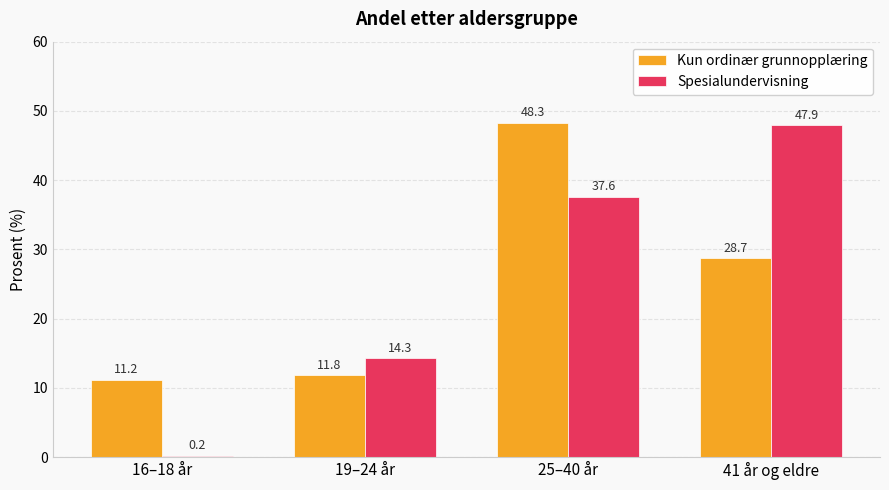

Reading left to right, transcribe all the data shown in this chart.

Kun ordinær grunnopplæring: 16–18 år=11.2	19–24 år=11.8	25–40 år=48.3	41 år og eldre=28.7
Spesialundervisning: 16–18 år=0.2	19–24 år=14.3	25–40 år=37.6	41 år og eldre=47.9